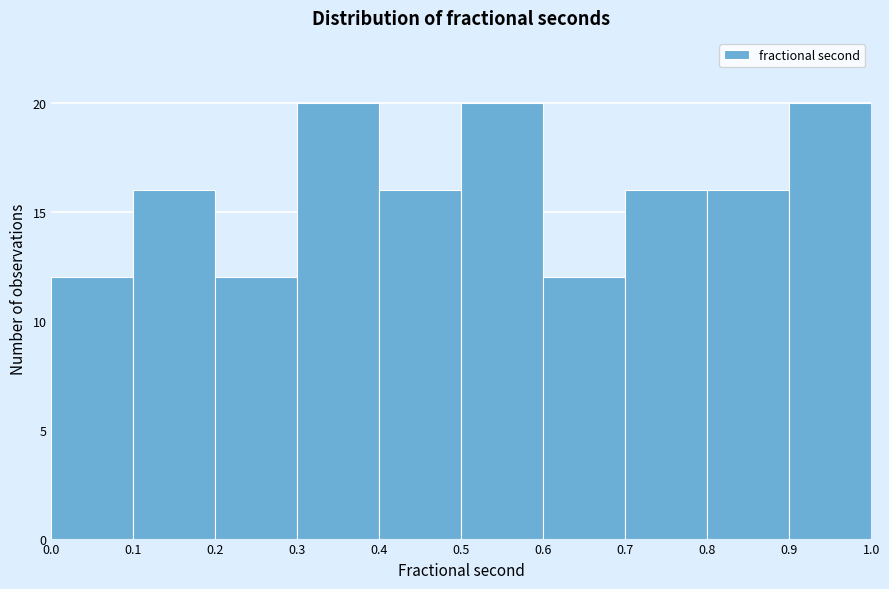

Reading left to right, list every bar in this chart as the range it spans on the x-axis followed by its height. The values are not printed on the chart, so give them approximately, as read against the axis.

0.0 to 0.1: 12
0.1 to 0.2: 16
0.2 to 0.3: 12
0.3 to 0.4: 20
0.4 to 0.5: 16
0.5 to 0.6: 20
0.6 to 0.7: 12
0.7 to 0.8: 16
0.8 to 0.9: 16
0.9 to 1.0: 20